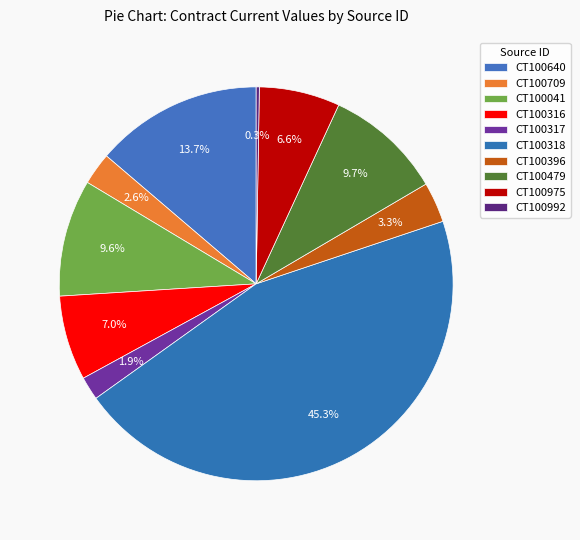

To the nearest percent, what is the average slice percentage?

10%